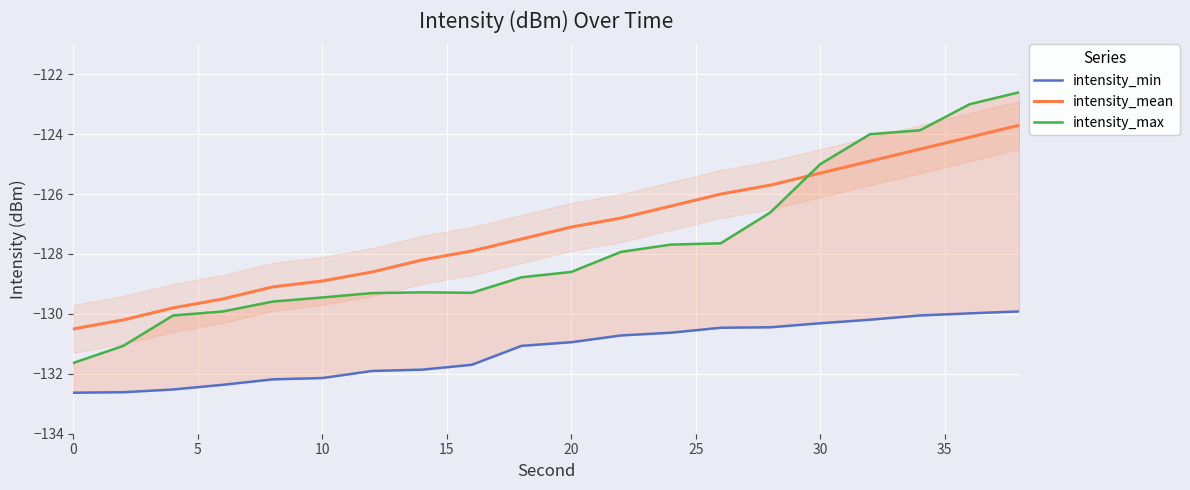

What is the minimum value for intensity_mean?

-130.5